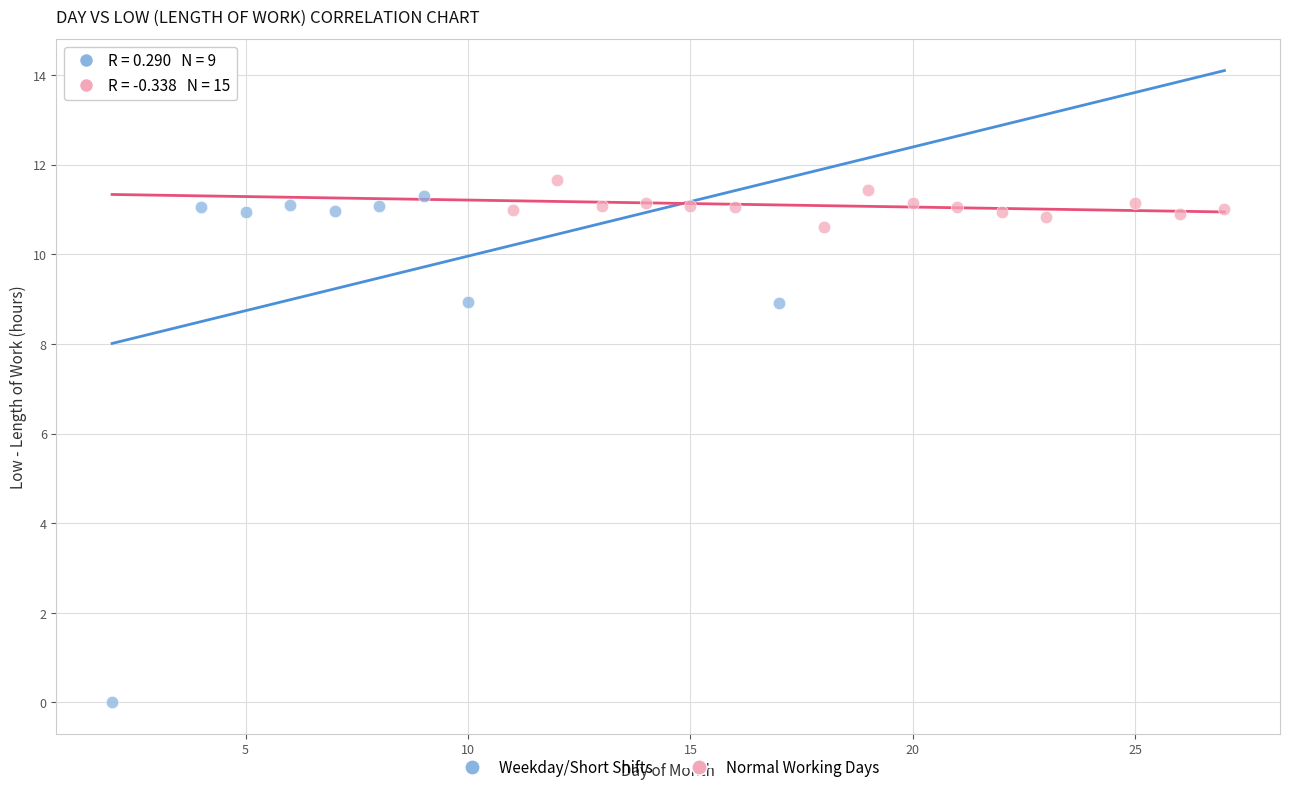

Which series has the widest spread of Y values?

Weekday/Short Shifts